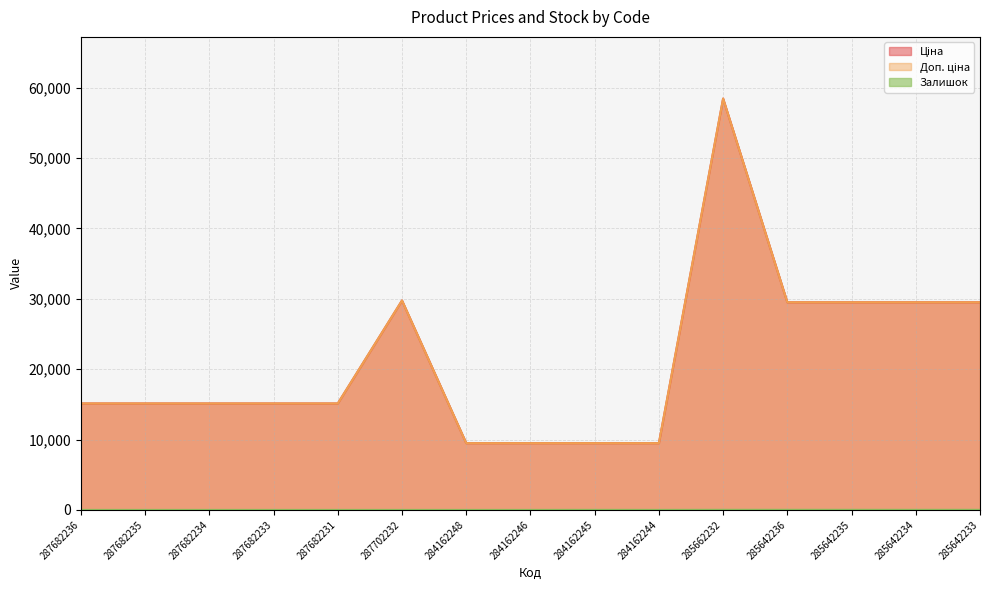

True or false: Доп. ціна has a value of 9480.1 at 284162245.

True